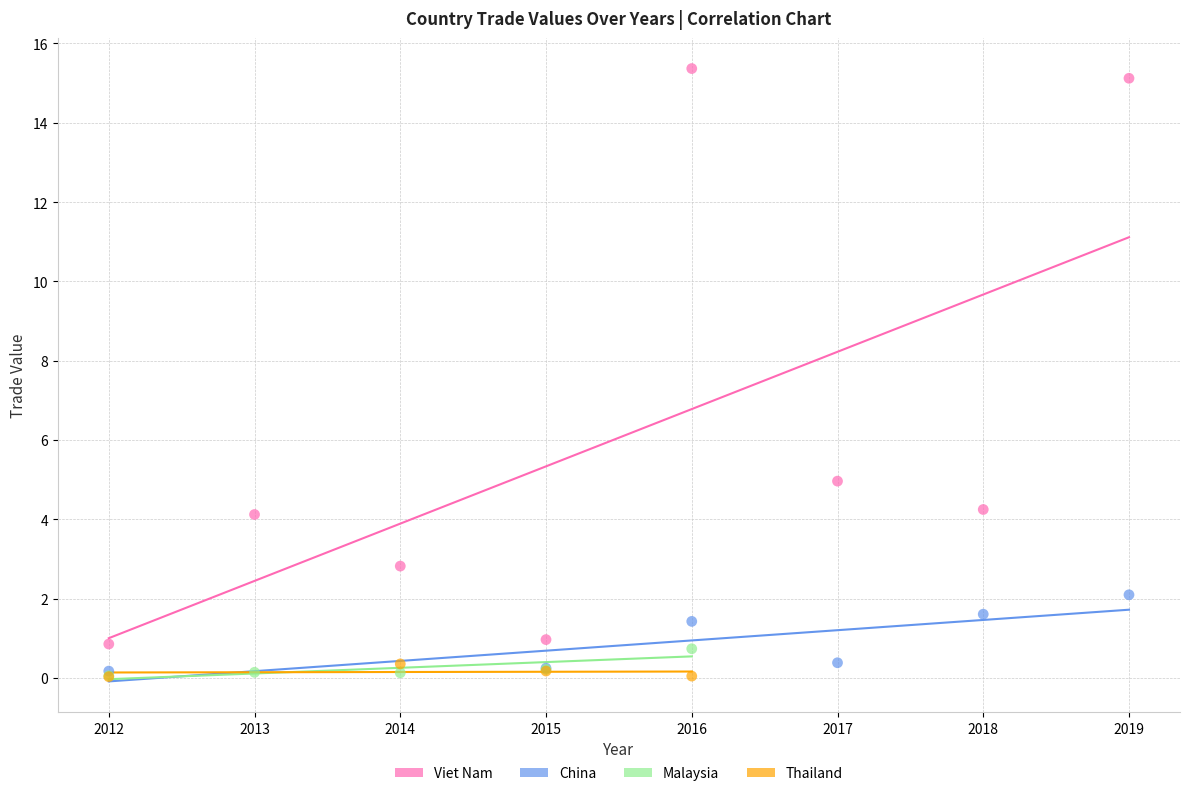

What are all the series names shown in the legend?

Viet Nam, China, Malaysia, Thailand